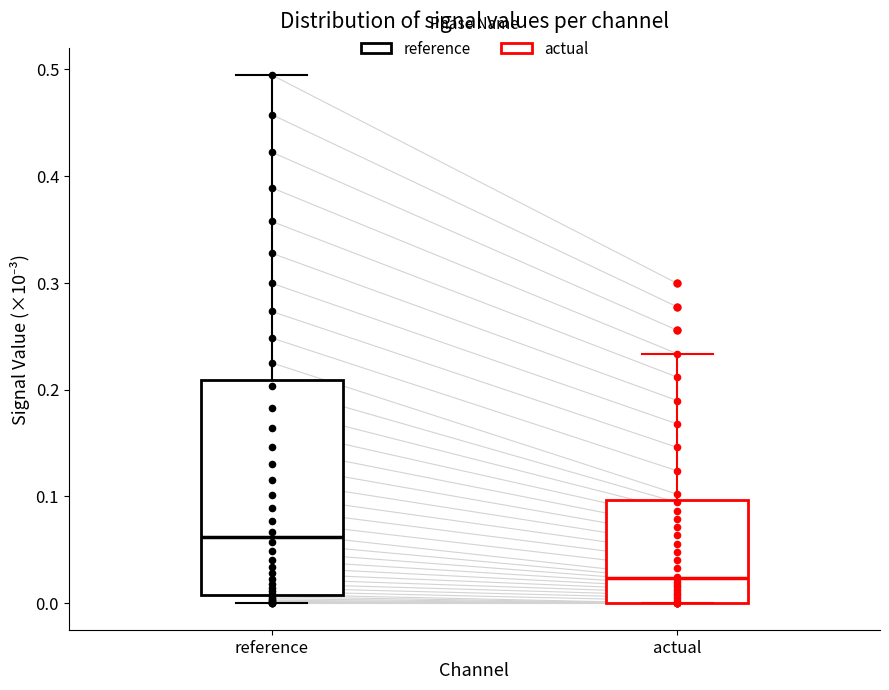

Where is the upper edge of the box for reference on the y-axis? The values are not printed on the chart, so give them approximately, as read against the axis.

0.21